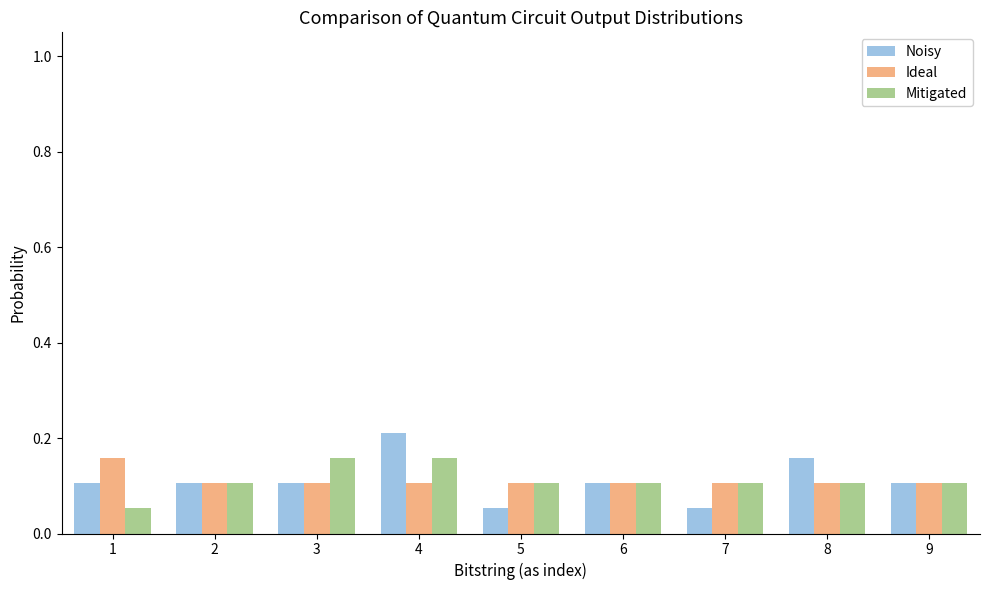

What is the height of the Mitigated bar covering 4.5 to 5.5 on the x-axis? The values are not printed on the chart, so give them approximately, as read against the axis.

0.10